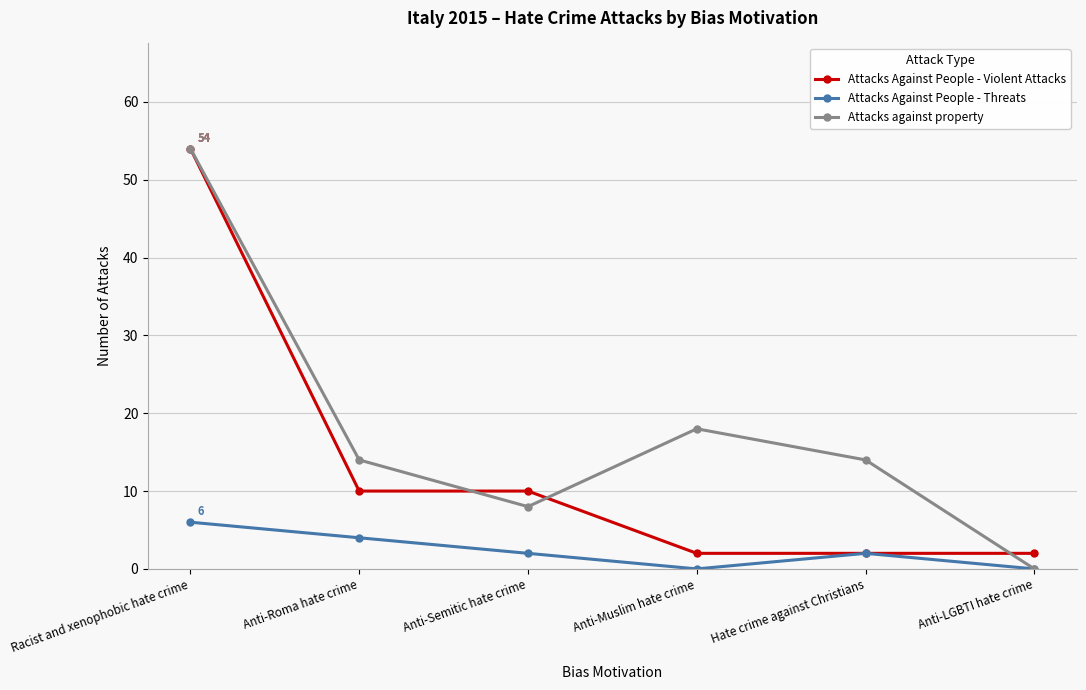

Read the Attacks Against People - Violent Attacks value at Racist and xenophobic hate crime, to the nearest 10.

50